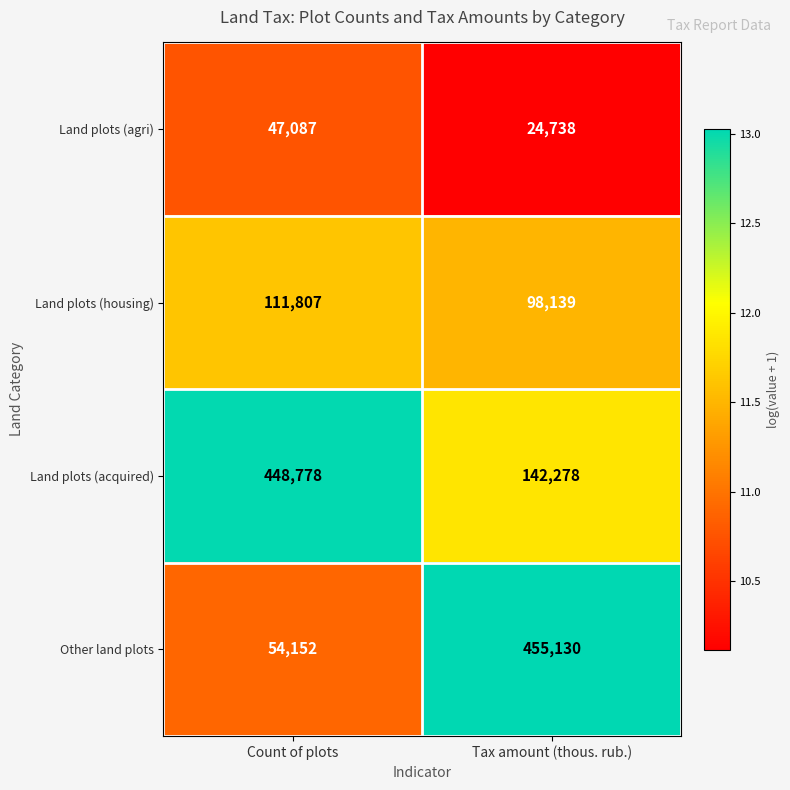

The value of Land plots (acquired) at Tax amount (thous. rub.) is 33927. True or false?

False